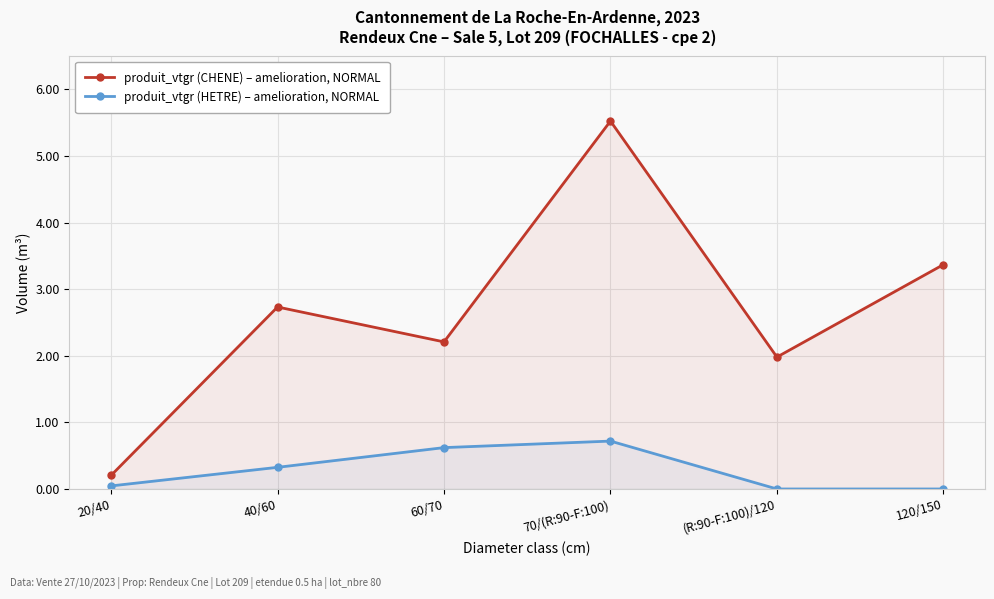

At which category does the chart reach its peak across all series?

70/(R:90-F:100)